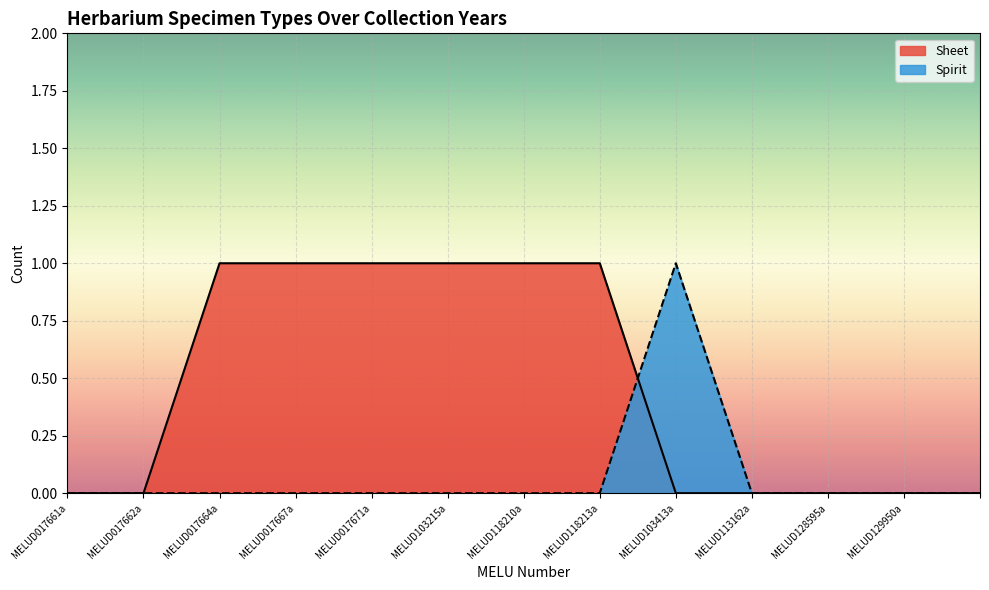

At MELUD129950a, list the series in order from smallest to largest.

Sheet, Spirit